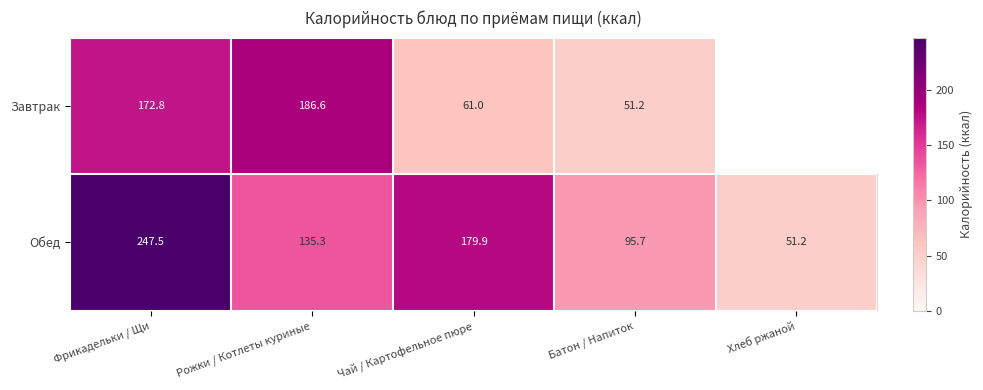

How many data points does each series have?

5